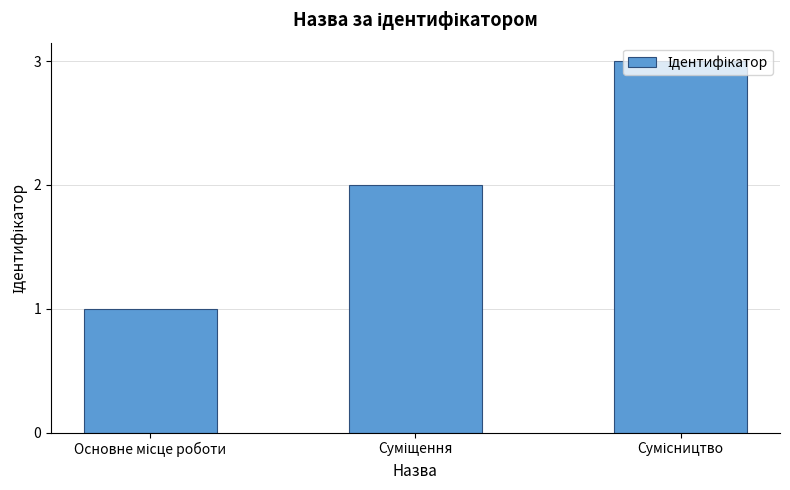

What is the value of the 1st bar from the left?

1